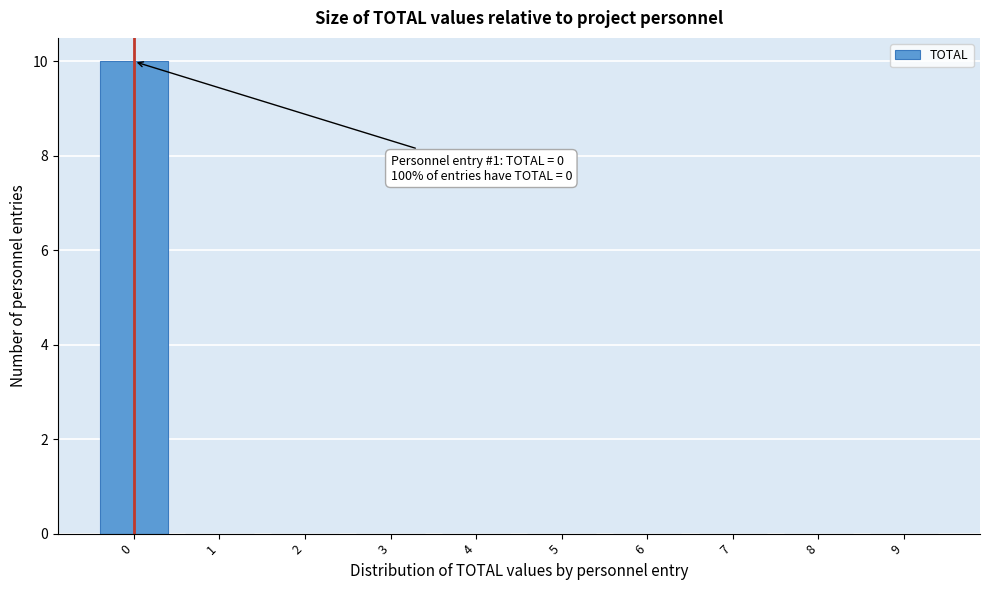

Reading right to left, transcribe all the data shown in this chart.

9=0	8=0	7=0	6=0	5=0	4=0	3=0	2=0	1=0	0=10